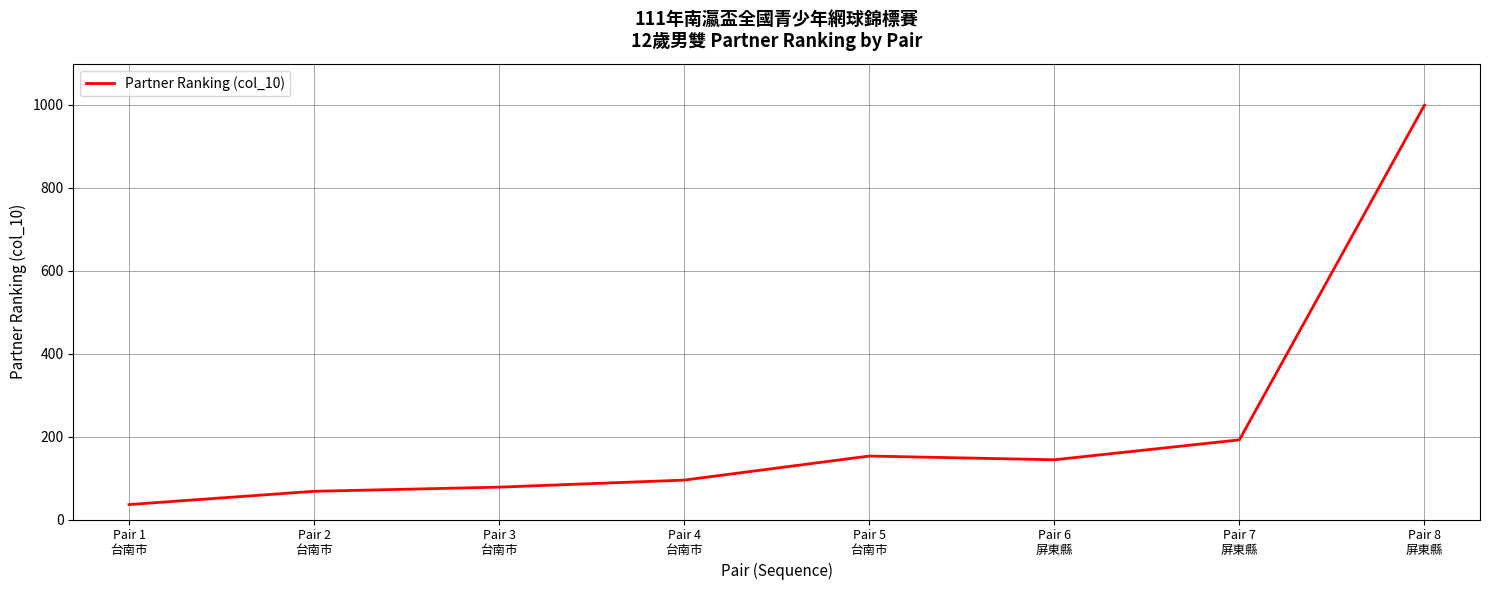

True or false: the data has more than 1 interior local peaks.

False